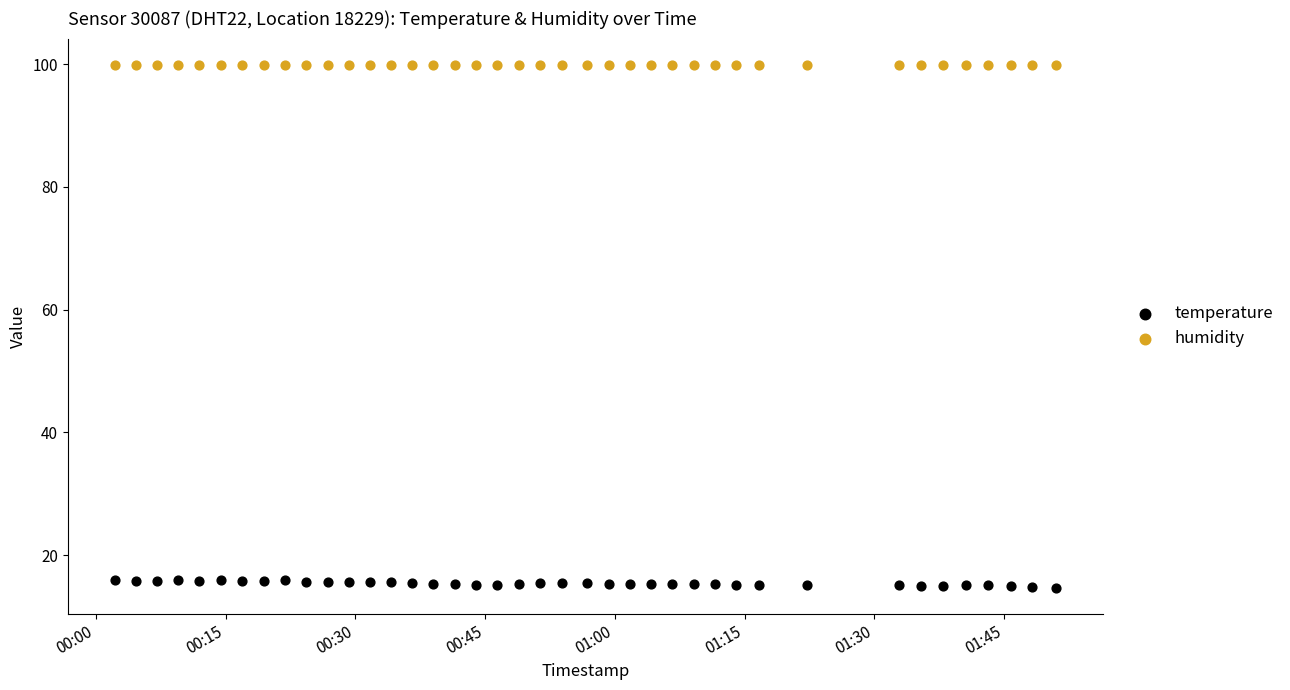

Which series contains the lowest Y value?

temperature